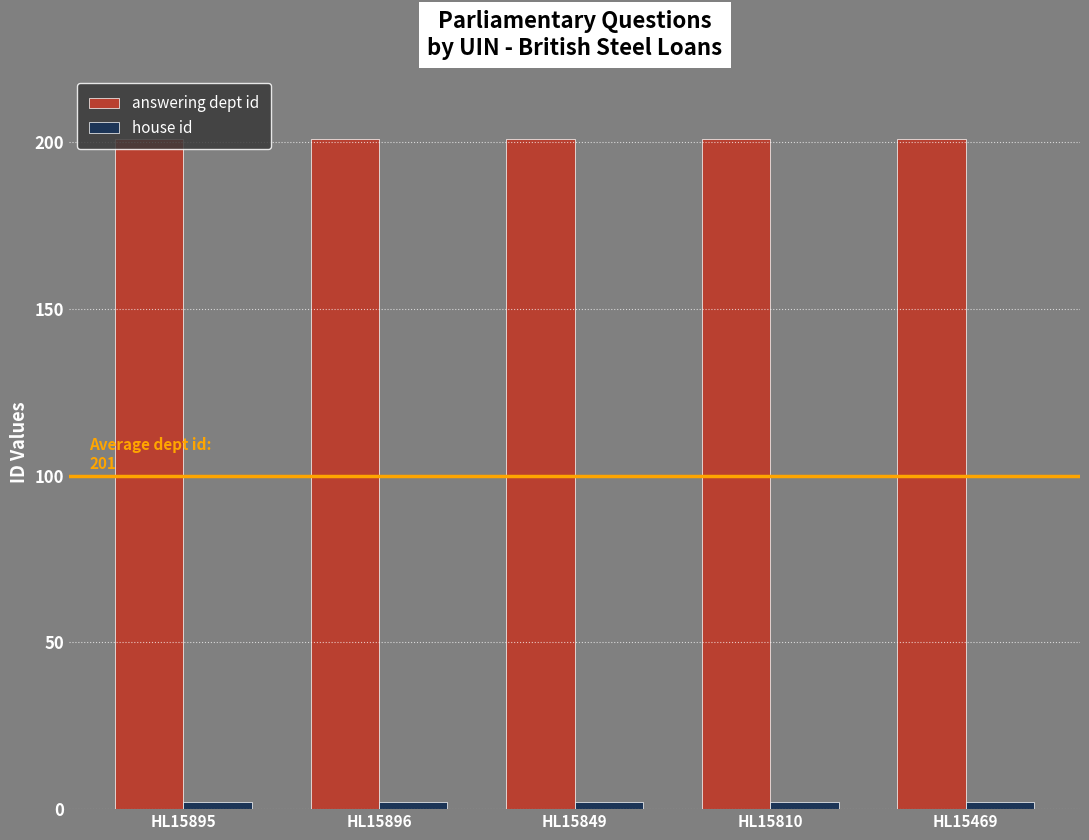

Which series has the largest total across all categories?

answering dept id